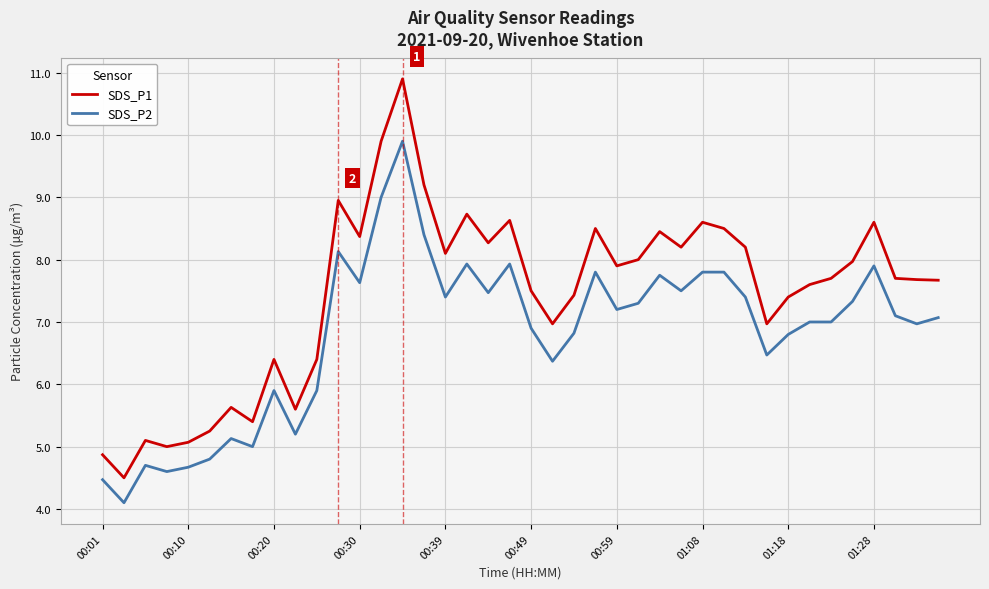

True or false: SDS_P1 and SDS_P2 cross at least once.

False